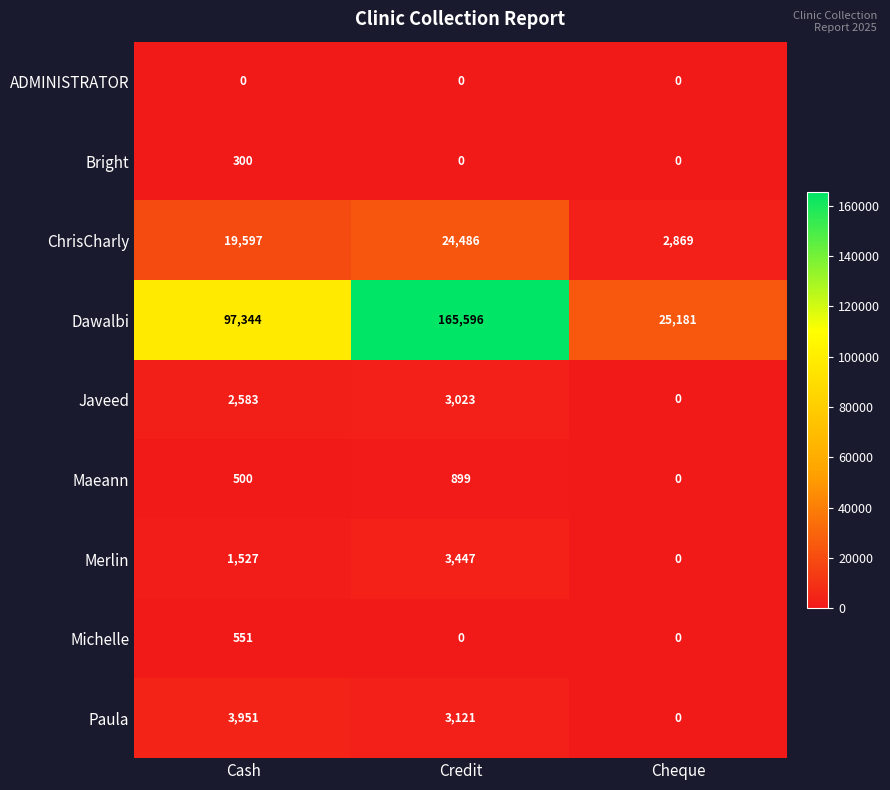

List the series in order of their peak value, highest first.

Dawalbi, ChrisCharly, Paula, Merlin, Javeed, Maeann, Michelle, Bright, ADMINISTRATOR